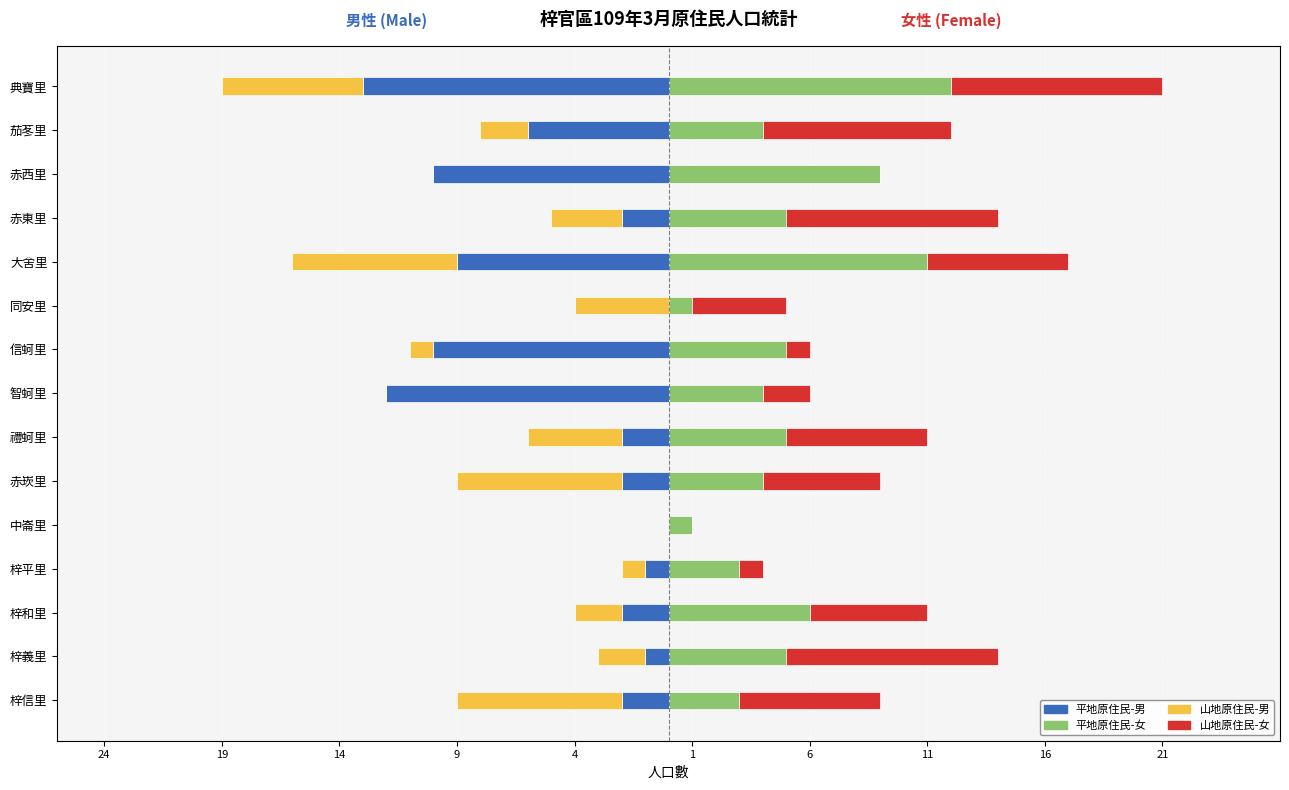

What is the smallest value displayed?

-13